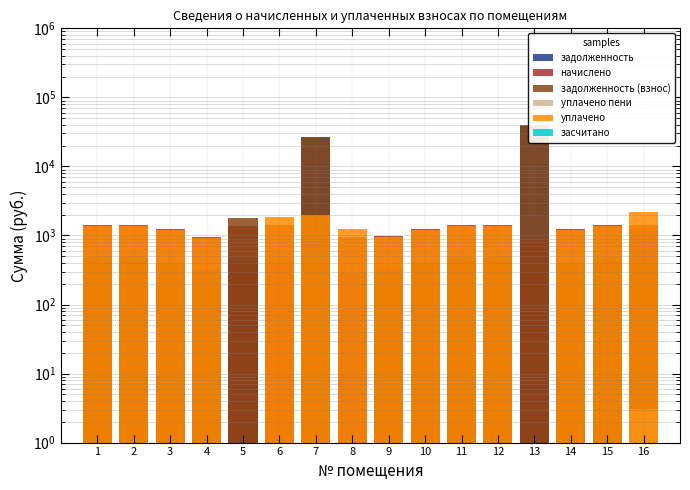

Is it true that уплачено пени equals 0.1 at 6?

False